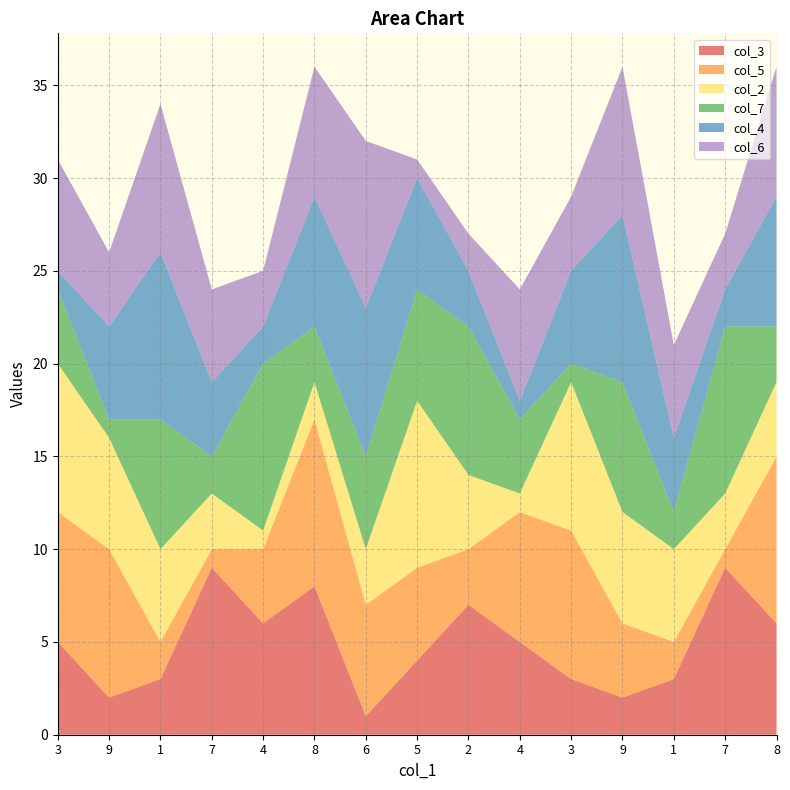

Reading right to left, what are all the values shown in this chart?

col_3: 8=6	7=9	1=3	9=2	3=3	4=5	2=7	5=4	6=1	8=8	4=6	7=9	1=3	9=2	3=5
col_5: 8=9	7=1	1=2	9=4	3=8	4=7	2=3	5=5	6=6	8=9	4=4	7=1	1=2	9=8	3=7
col_2: 8=4	7=3	1=5	9=6	3=8	4=1	2=4	5=9	6=3	8=2	4=1	7=3	1=5	9=6	3=8
col_7: 8=3	7=9	1=2	9=7	3=1	4=4	2=8	5=6	6=5	8=3	4=9	7=2	1=7	9=1	3=4
col_4: 8=7	7=2	1=4	9=9	3=5	4=1	2=3	5=6	6=8	8=7	4=2	7=4	1=9	9=5	3=1
col_6: 8=7	7=3	1=5	9=8	3=4	4=6	2=2	5=1	6=9	8=7	4=3	7=5	1=8	9=4	3=6